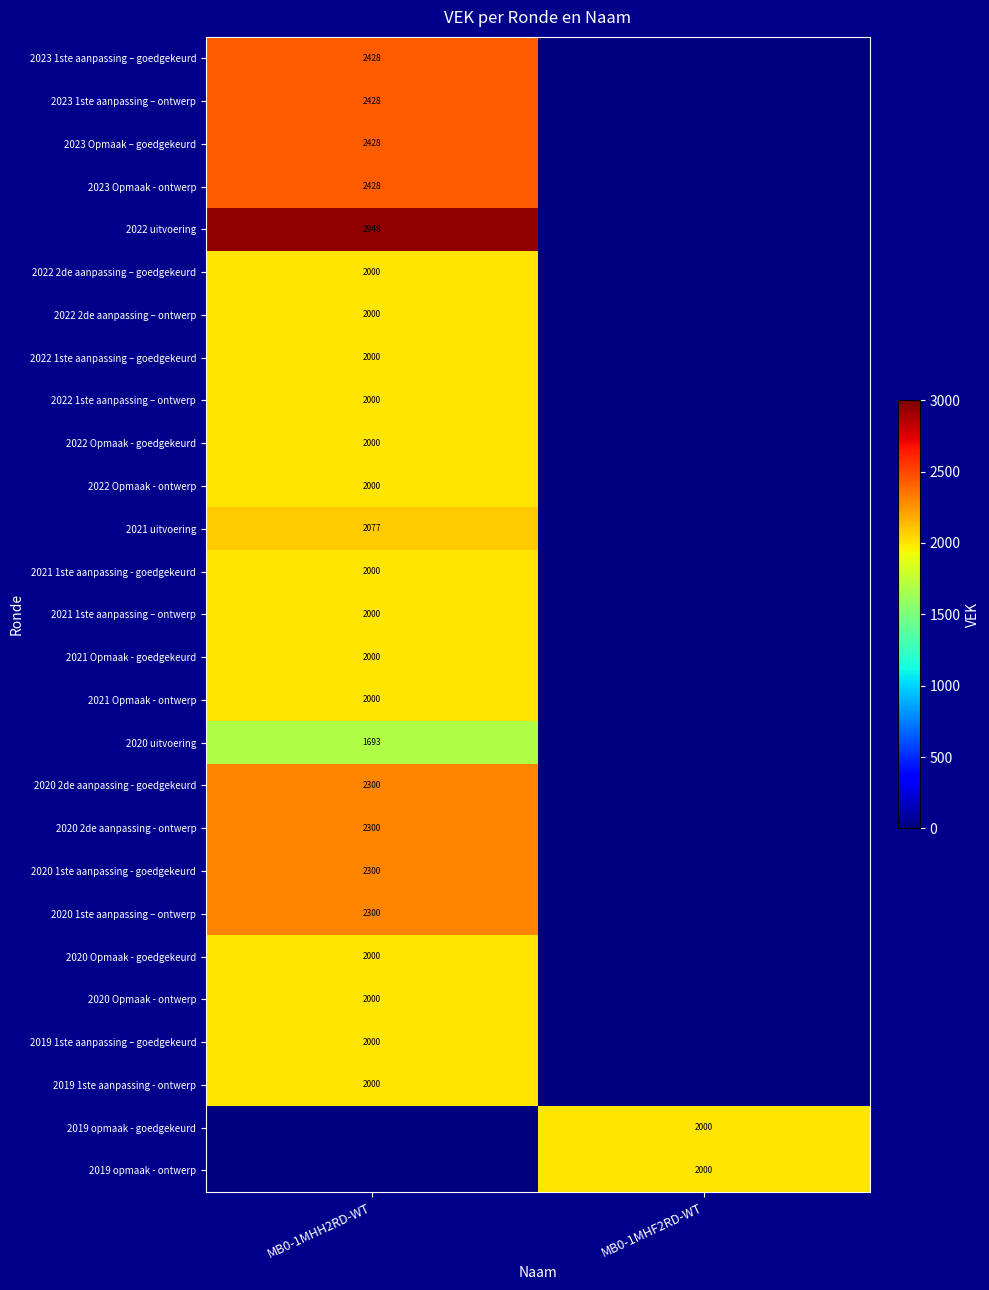

True or false: 2021 Opmaak - goedgekeurd has a value of 2000 at MB0-1MHH2RD-WT.

True